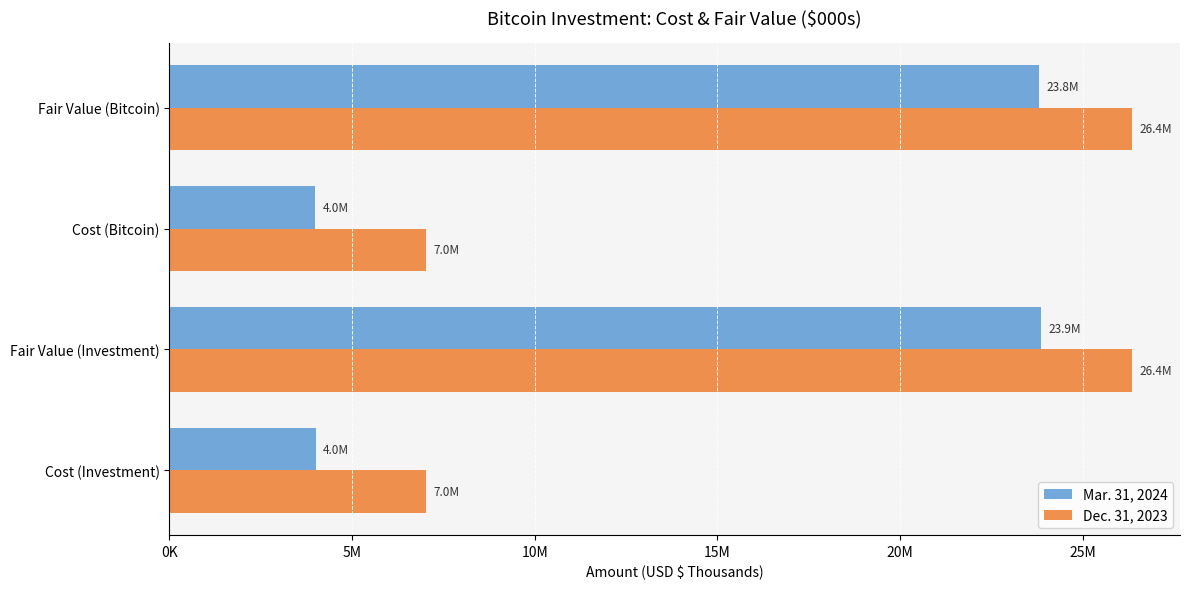

Reading left to right, transcribe all the data shown in this chart.

Mar. 31, 2024: 4001652	23860071	3992701	23801818
Dec. 31, 2023: 7016906	26350470	7016906	26350470